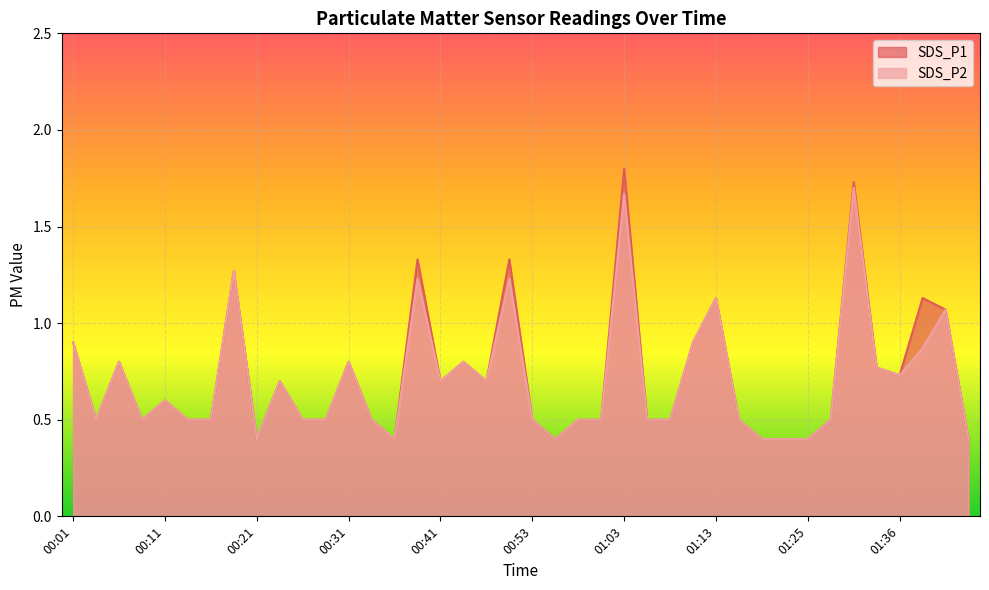

What is the value of the SDS_P2 point at the 1st from the left?

0.9